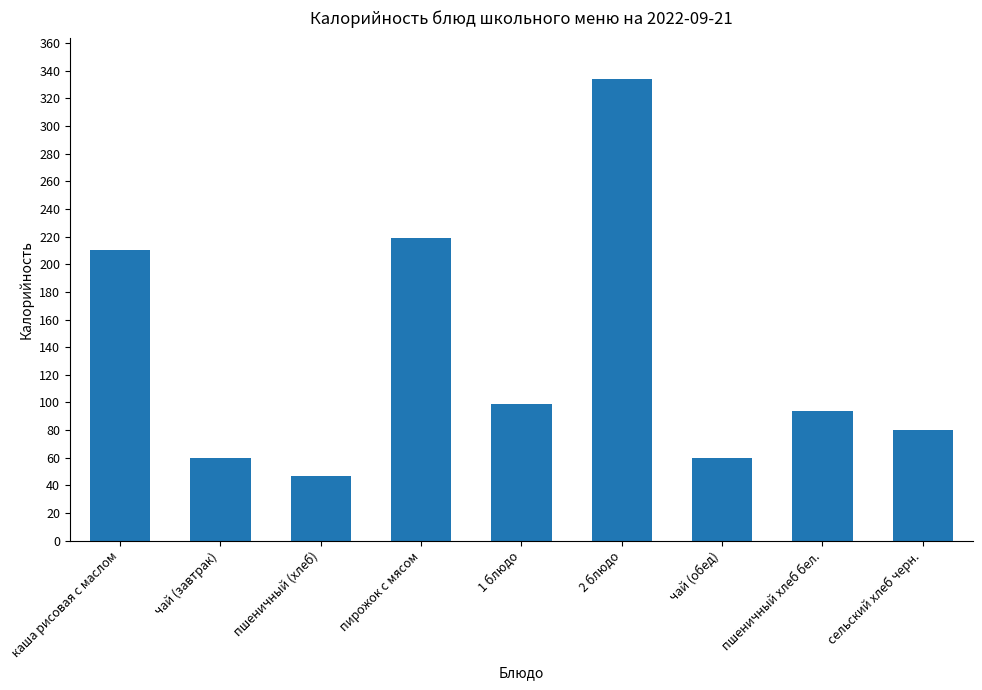

What is the greatest value displayed?

334